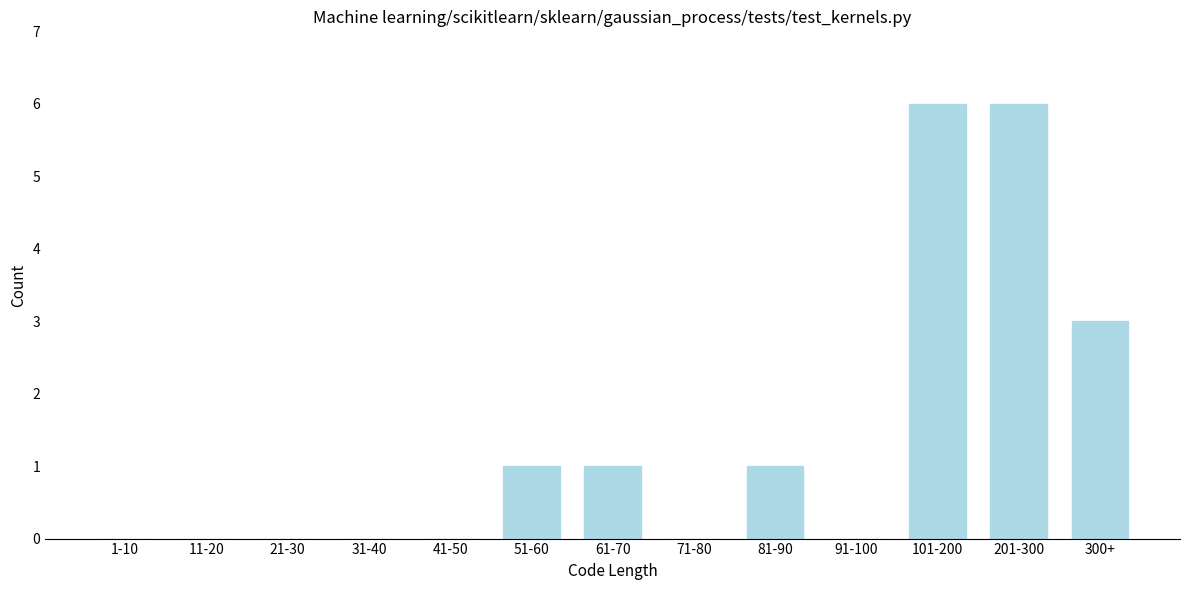

Reading right to left, what are all the values shown in this chart?

300+=3	201-300=6	101-200=6	91-100=0	81-90=1	71-80=0	61-70=1	51-60=1	41-50=0	31-40=0	21-30=0	11-20=0	1-10=0